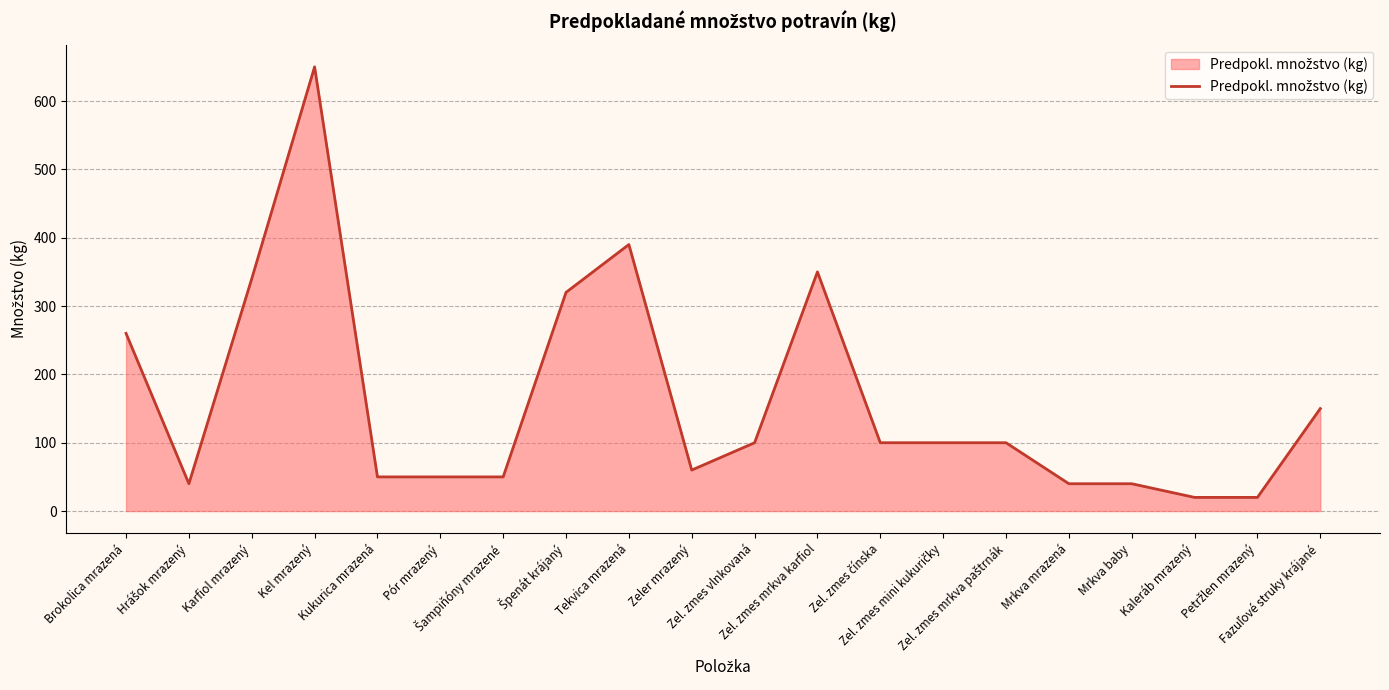

What is the greatest value displayed?

650